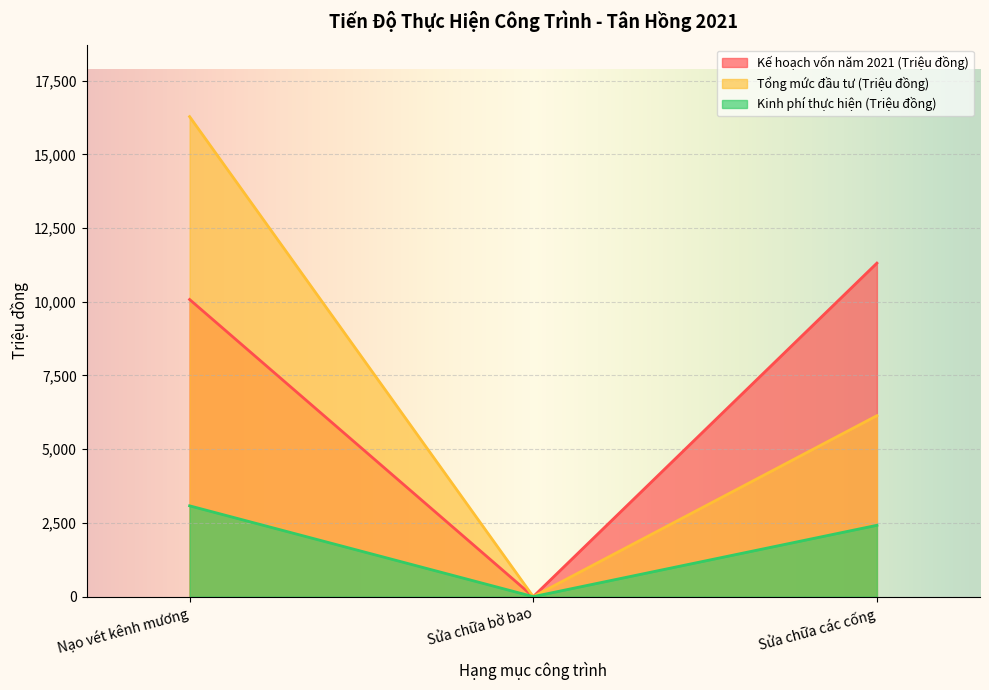

Is it true that Kinh phí thực hiện (Triệu đồng) equals 2419.6 at Sửa chữa các cống?

True